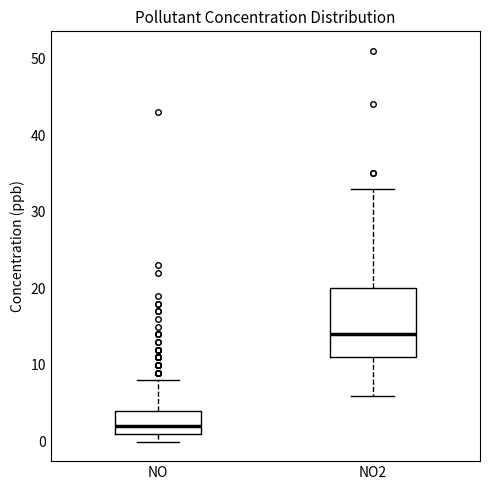

Which box is the tallest, from its lower edge to its upper edge?

NO2